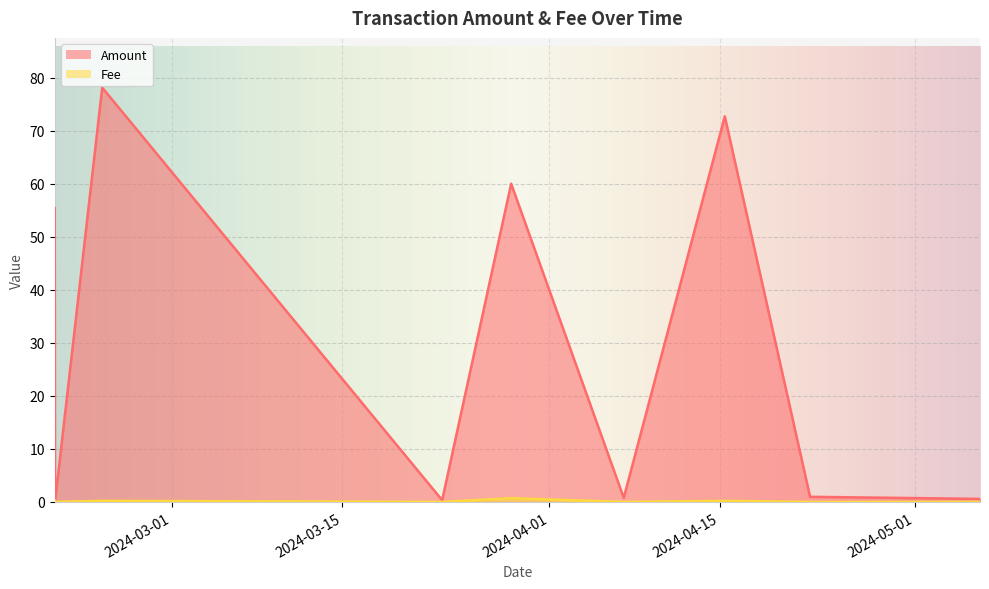

What is the difference between the highest and lowest values at 2024-04-22 09:09?

1.0